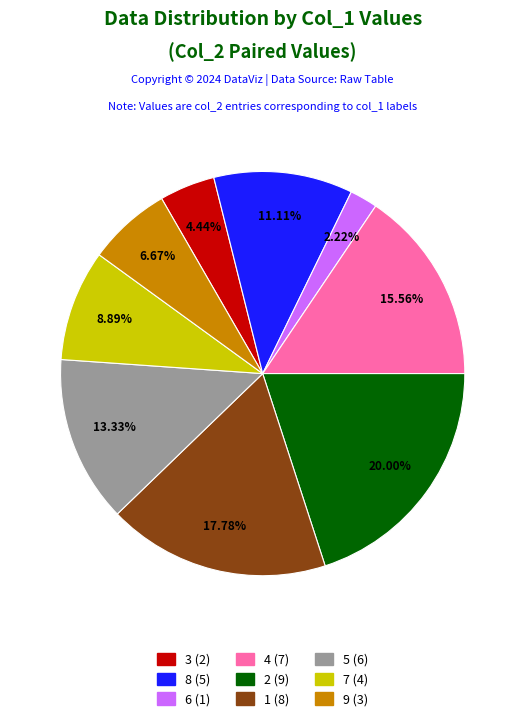

What portion of the pie excludes 3?

95.6%